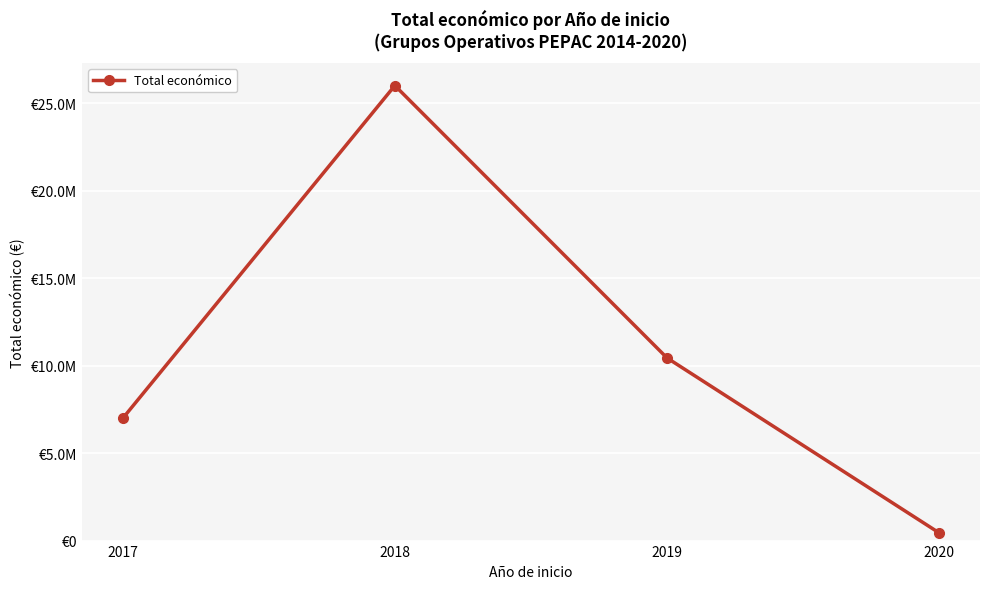

What is the maximum value shown in the chart?

26013065